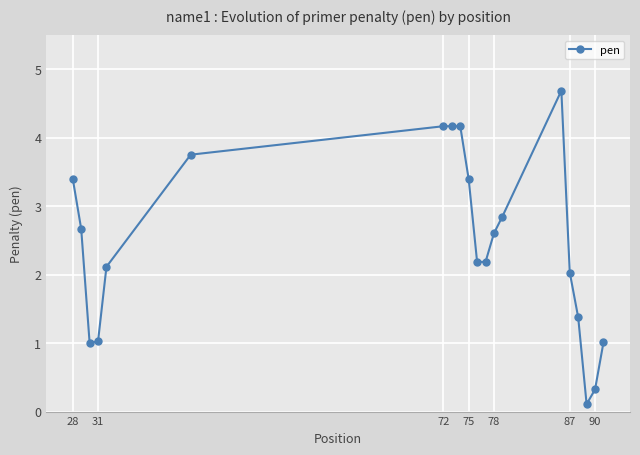

What is the value of the 16th point from the left?

2.0